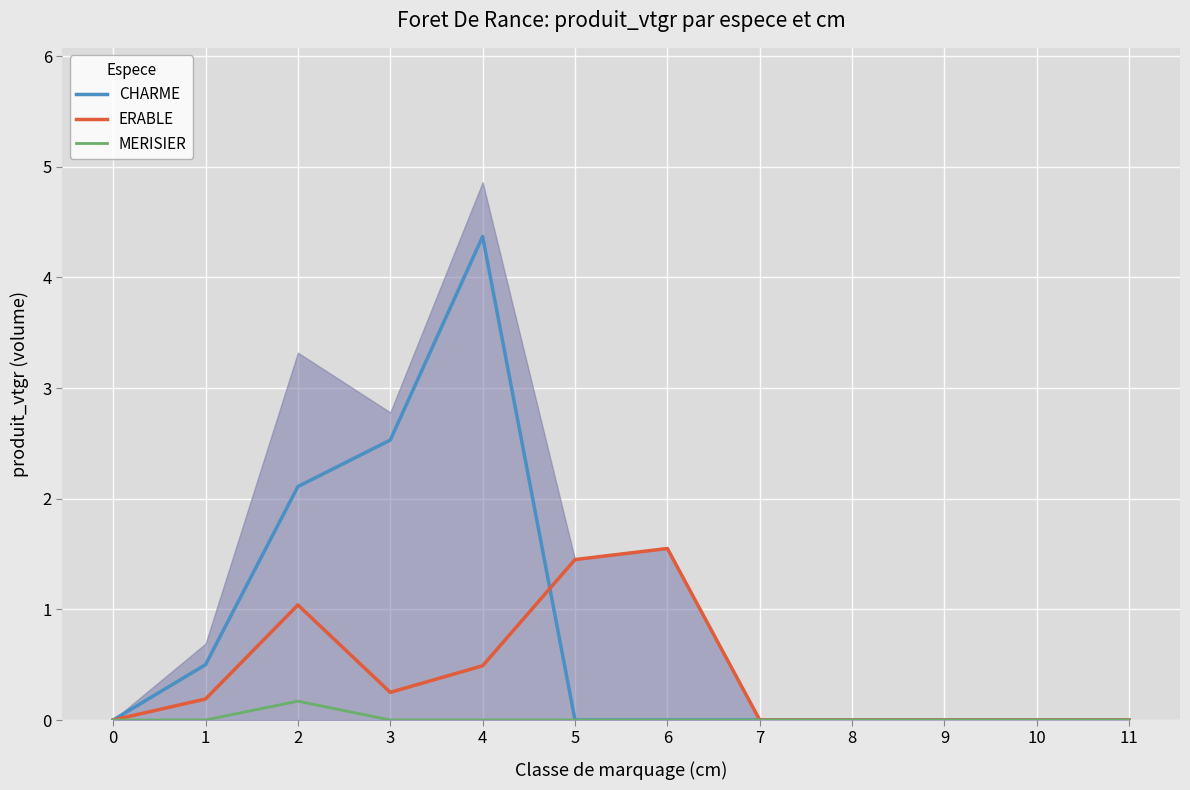

True or false: MERISIER and ERABLE intersect in this chart.

False